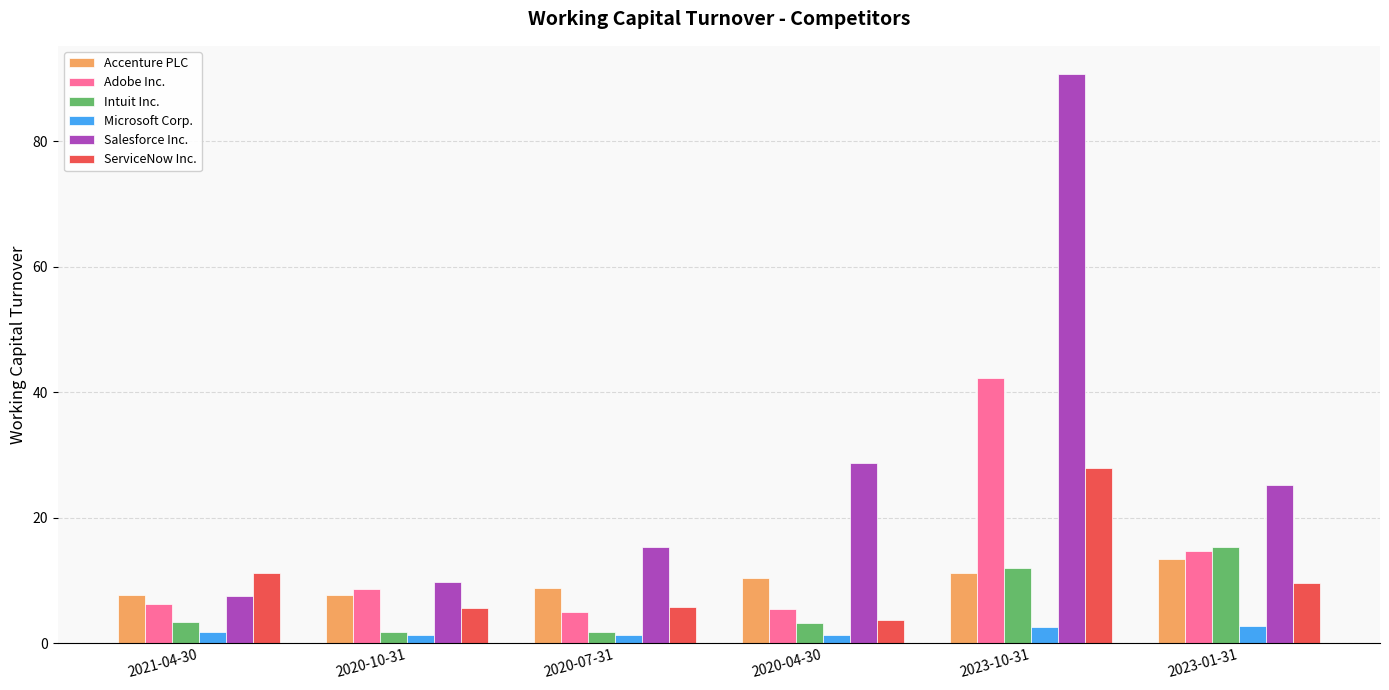

What is the value of the Salesforce Inc. bar at the 1st from the left?

7.5